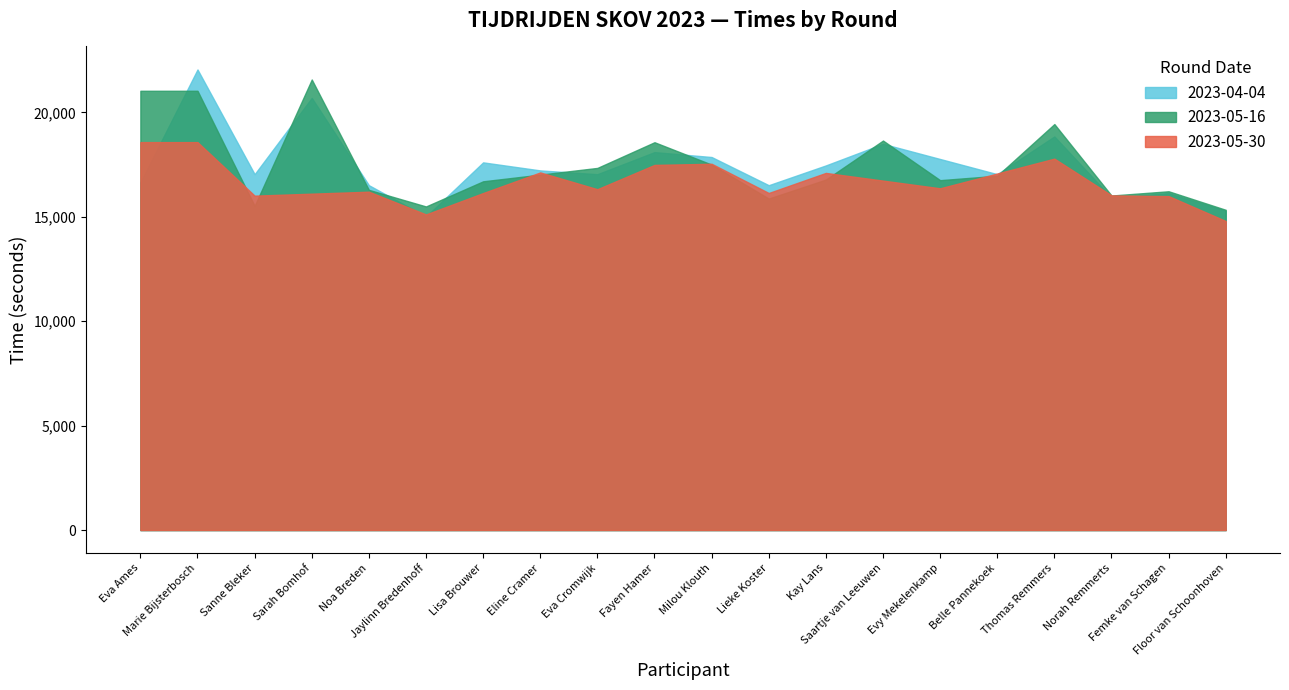

In 2023-05-30, how many points are lower than both neighbors (excluding endpoints)?

5